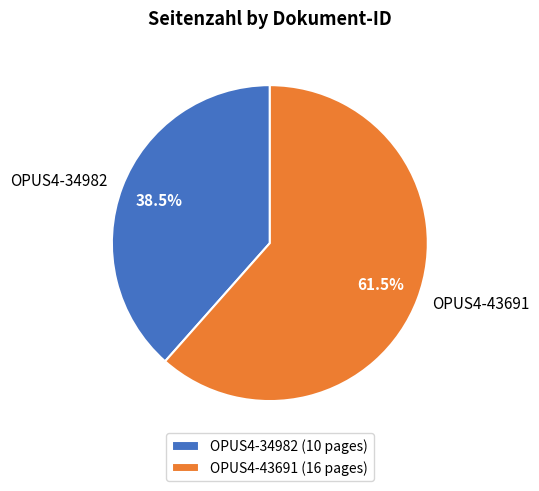

Do OPUS4-34982 and OPUS4-43691 together represent more than half of the pie?

Yes